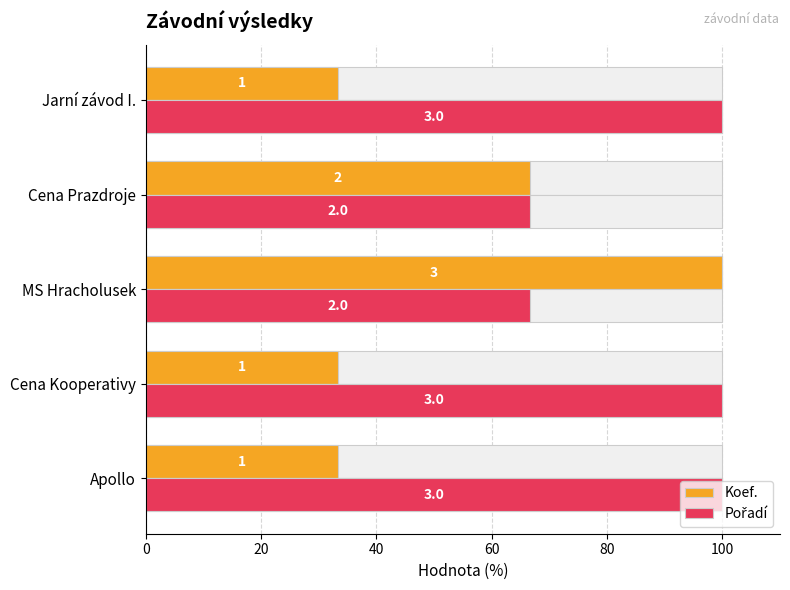

The Koef. series shows 33.3 at Cena Kooperativy. True or false?

True